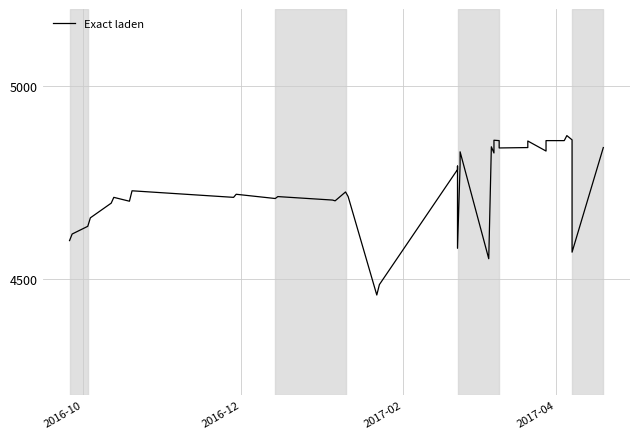

What is the minimum value shown in the chart?

4459